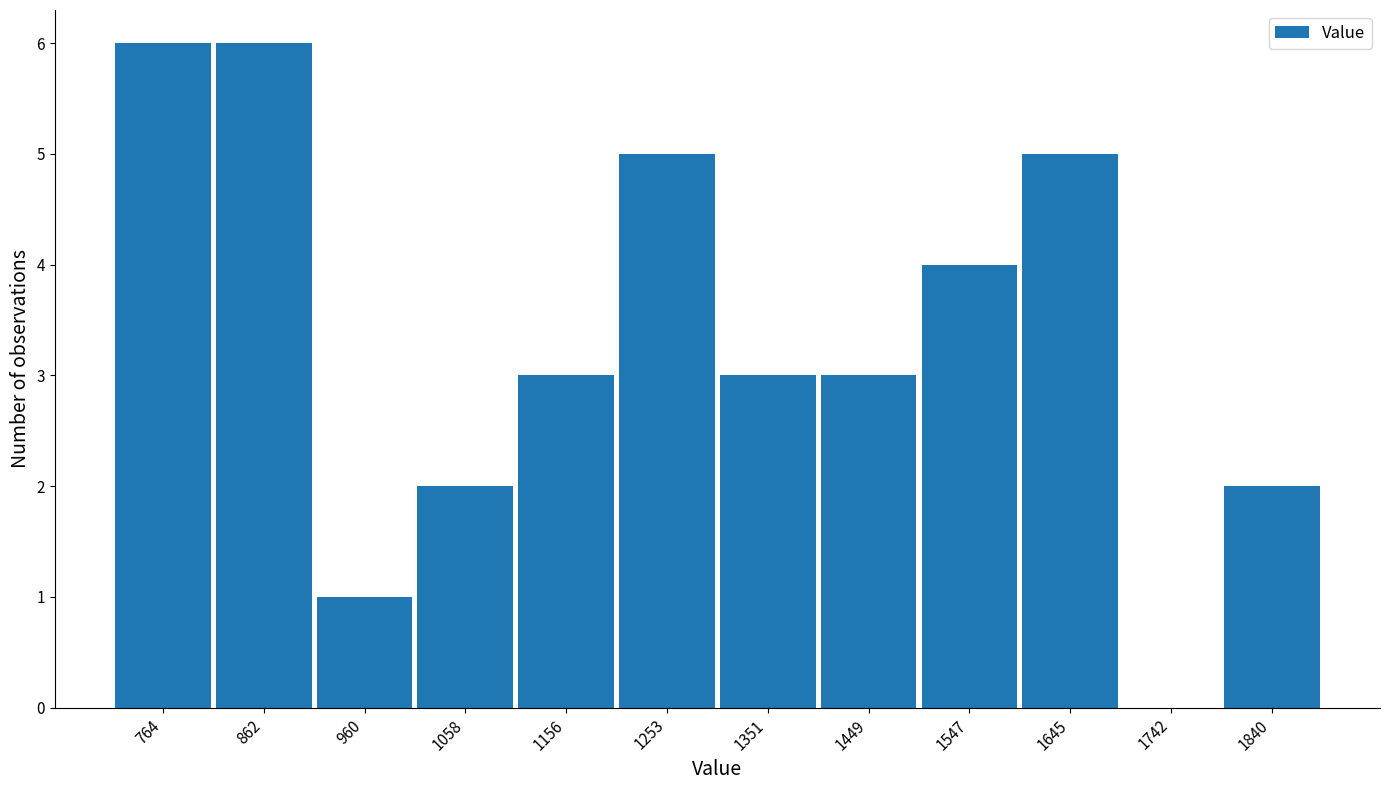

Reading left to right, transcribe this chart: for each bar, give the range it covers on the x-axis and its height. Neither the bar edges nor the heights are printed on the chart, so give them approximately, as read against the axes.

720 to 810: 6
810 to 910: 6
910 to 1010: 1
1010 to 1110: 2
1110 to 1200: 3
1200 to 1300: 5
1300 to 1400: 3
1400 to 1500: 3
1500 to 1600: 4
1600 to 1690: 5
1690 to 1790: 0
1790 to 1890: 2